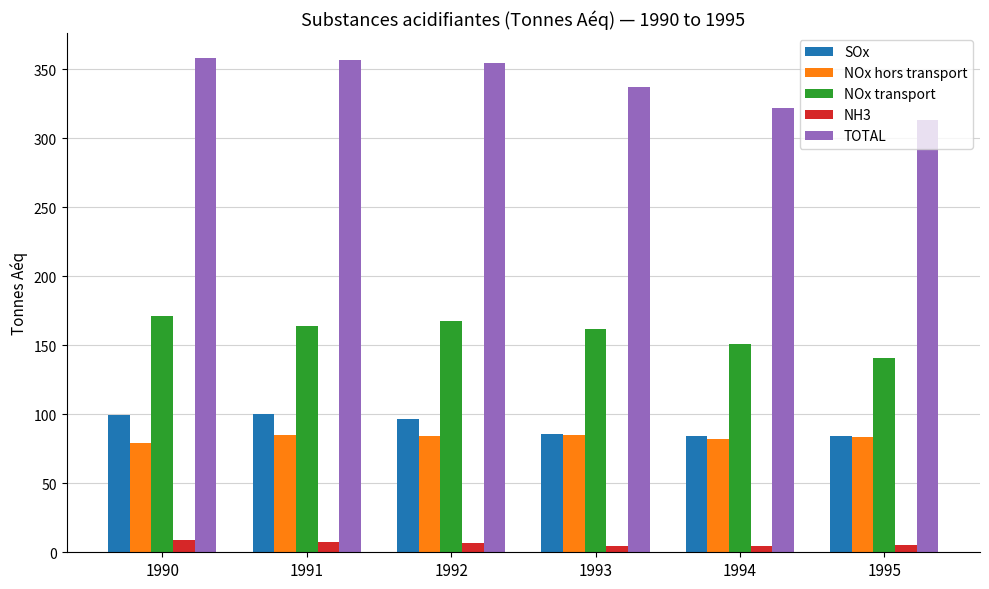

Is the value of TOTAL at 1990 greater than the value of NH3 at 1991?

Yes